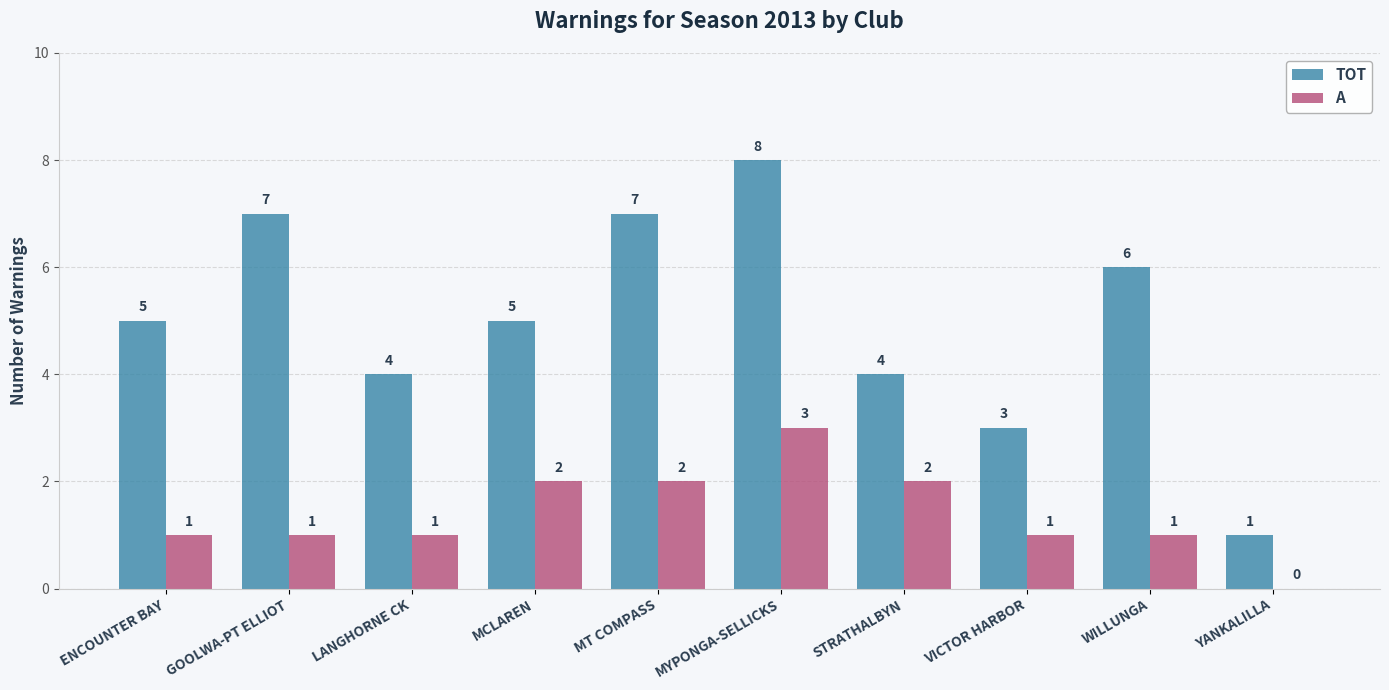

Reading right to left, extract all data points from this chart.

TOT: 1	6	3	4	8	7	5	4	7	5
A: 0	1	1	2	3	2	2	1	1	1